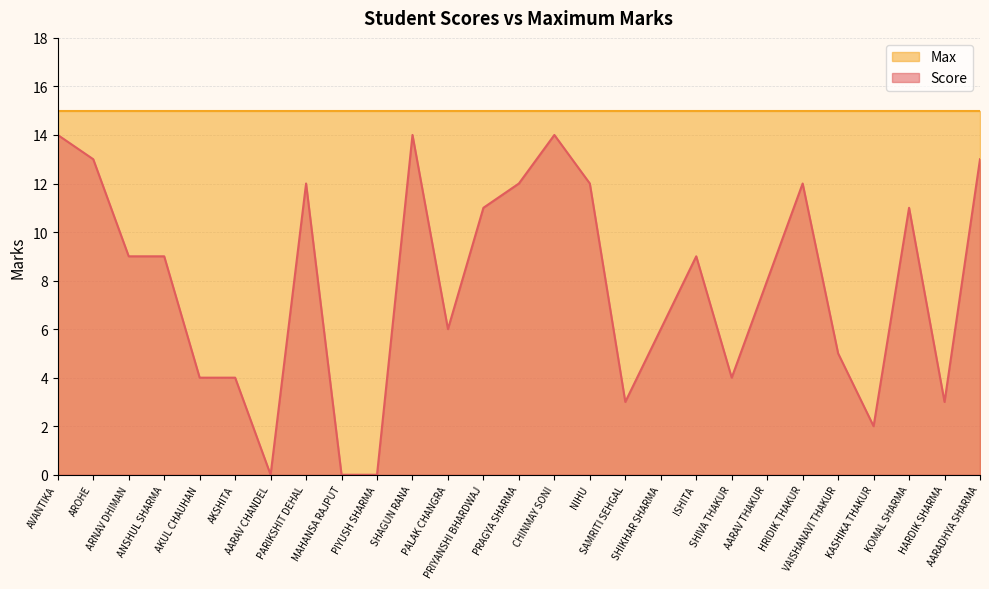

At which category does the data reach its first local peak?

PARIKSHIT DEHAL